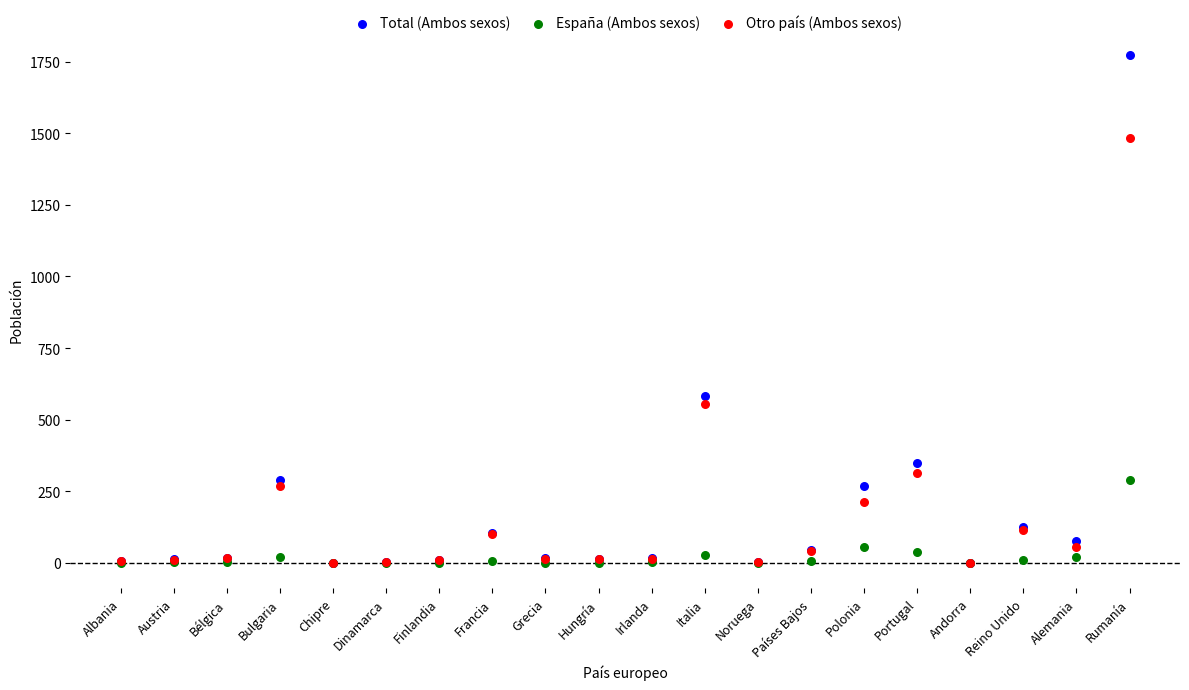

Which series has the largest Y range (max minus min)?

Total (Ambos sexos)